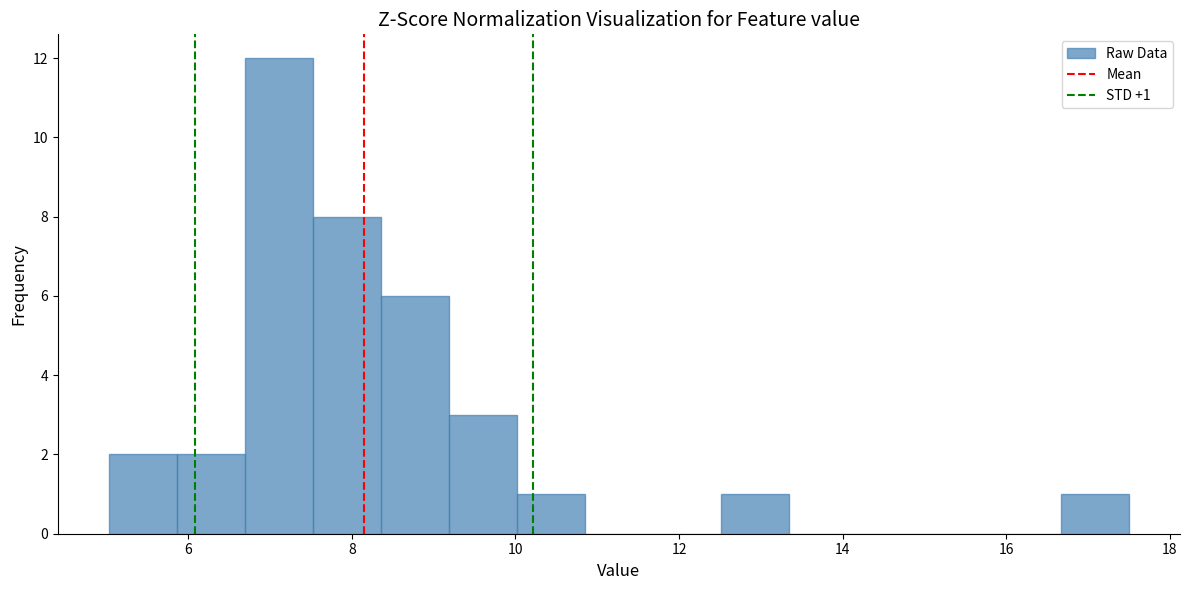

Which range on the x-axis has the tallest bar?

6.6 to 7.6